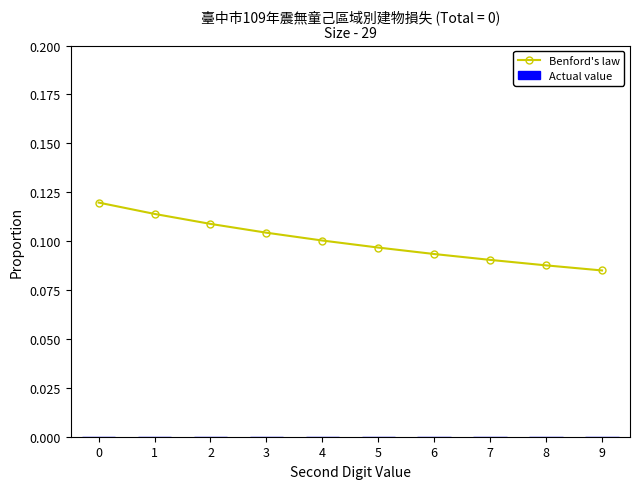

The value at 8 is 0.1. True or false?

True